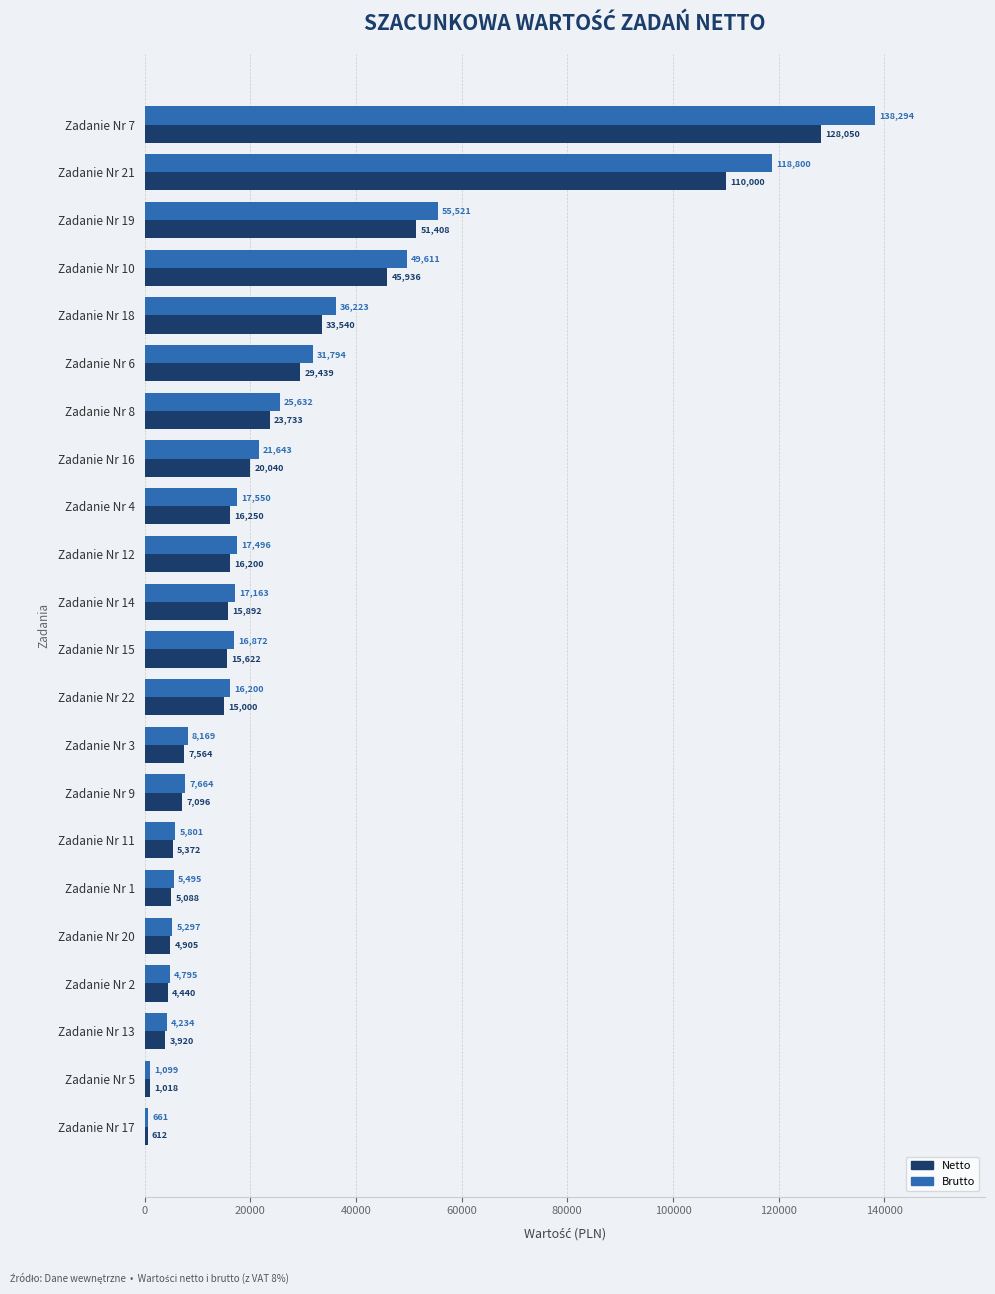

True or false: Netto has a value of 15302.8 at Zadanie Nr 10.

False